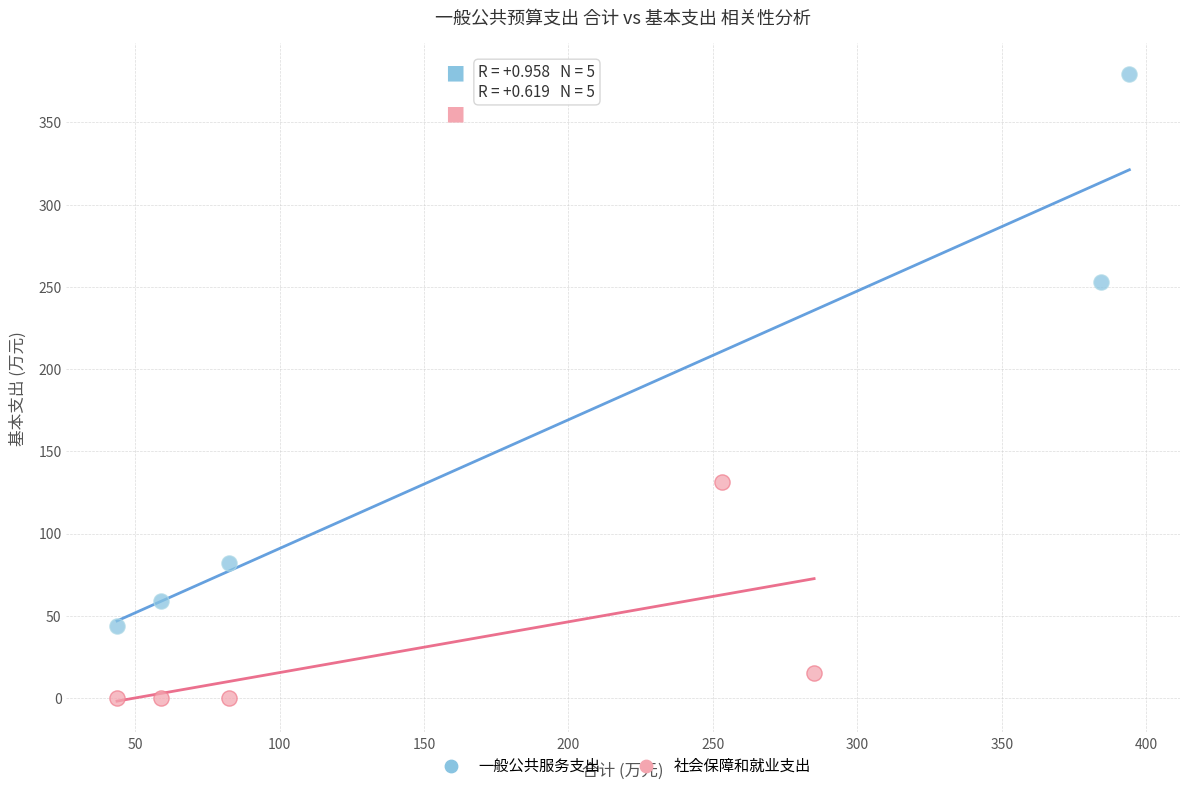

Which series reaches the minimum Y coordinate?

社会保障和就业支出